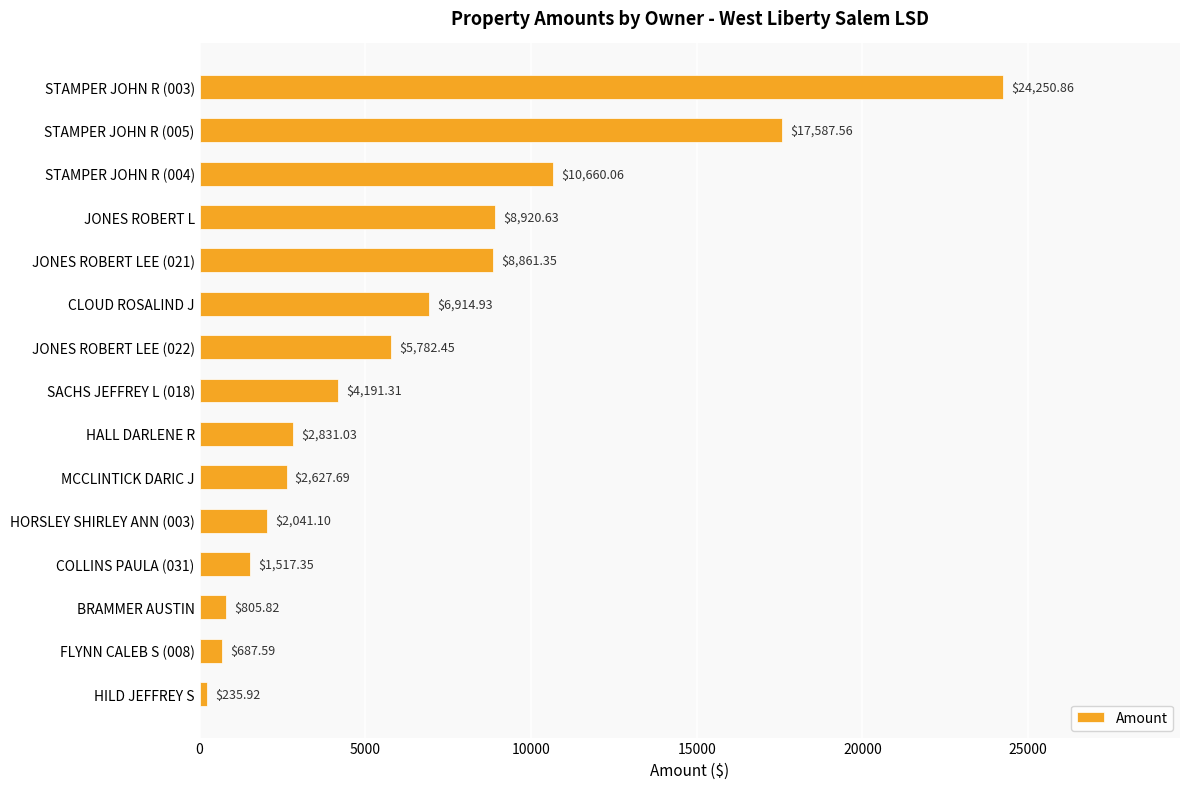

Rank the categories by value from highest to lowest.

STAMPER JOHN R (003), STAMPER JOHN R (005), STAMPER JOHN R (004), JONES ROBERT L, JONES ROBERT LEE (021), CLOUD ROSALIND J, JONES ROBERT LEE (022), SACHS JEFFREY L (018), HALL DARLENE R, MCCLINTICK DARIC J, HORSLEY SHIRLEY ANN (003), COLLINS PAULA (031), BRAMMER AUSTIN, FLYNN CALEB S (008), HILD JEFFREY S